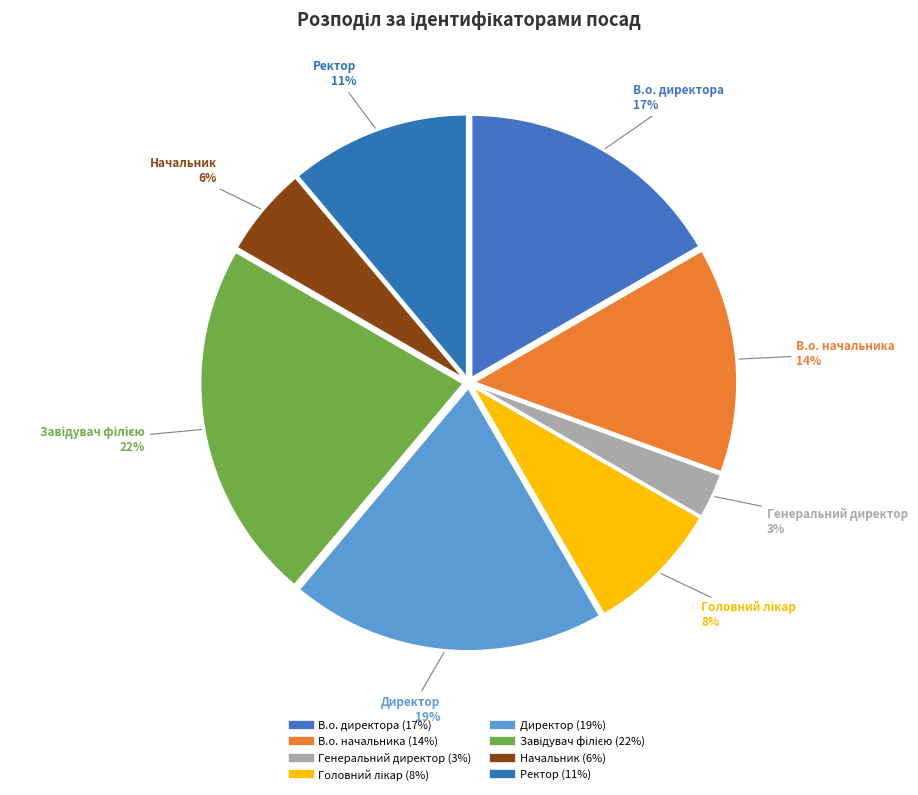

Is it true that Директор is 19% of the pie?

True